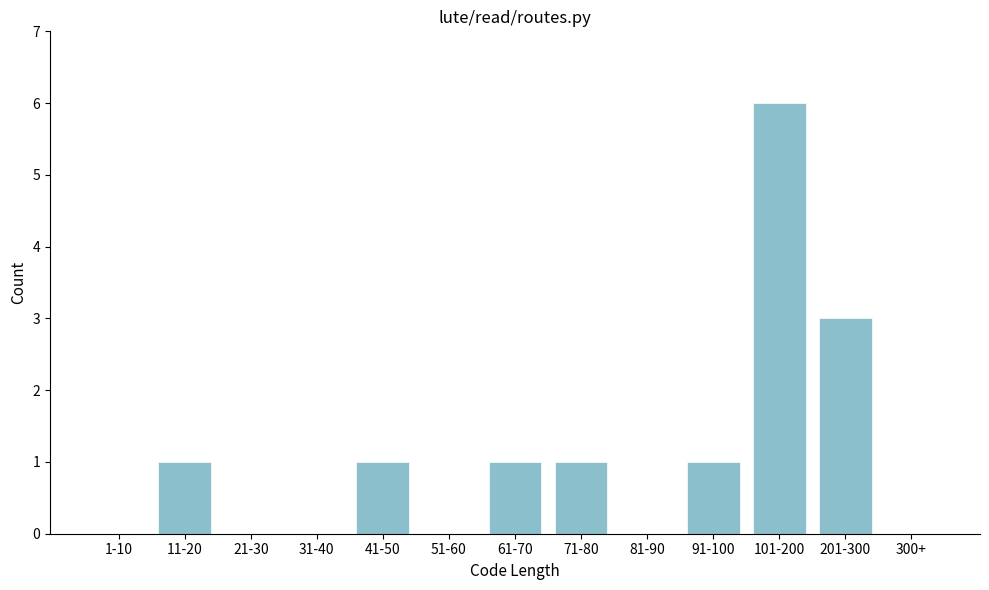

Reading left to right, extract all data points from this chart.

1-10=0	11-20=1	21-30=0	31-40=0	41-50=1	51-60=0	61-70=1	71-80=1	81-90=0	91-100=1	101-200=6	201-300=3	300+=0